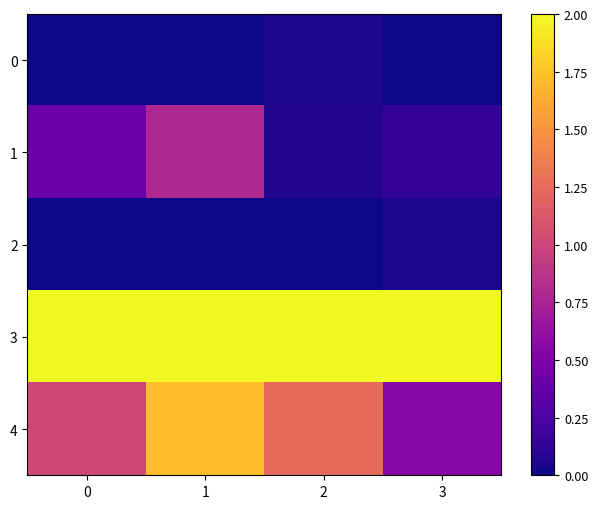

Between 1 and 3, which series saw the biggest shift?

4